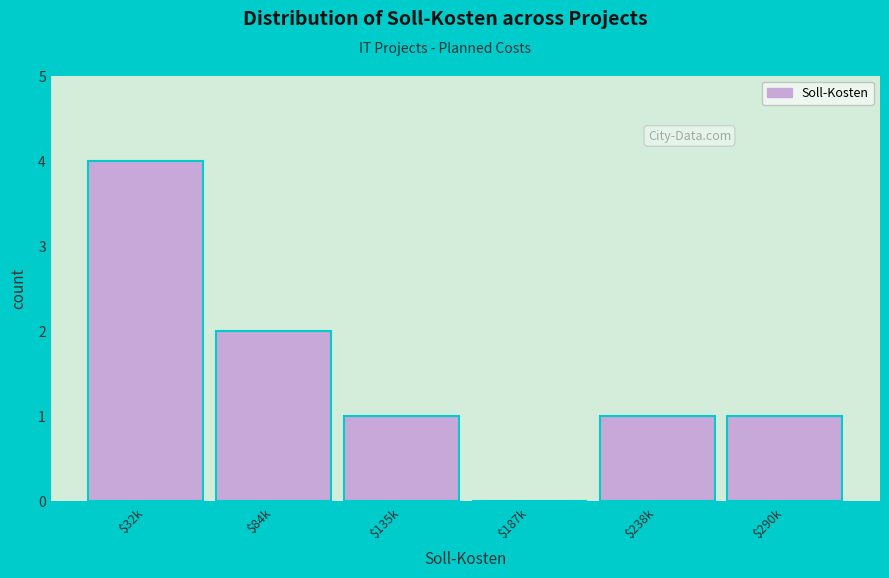

What is the sum of all values?

9